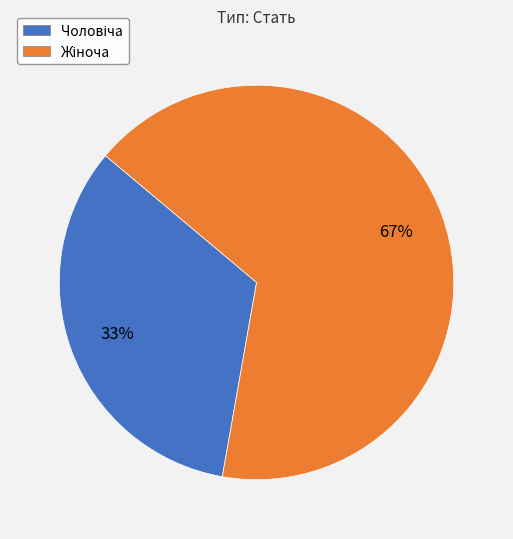

Is there any slice that represents more than half of the pie?

Yes